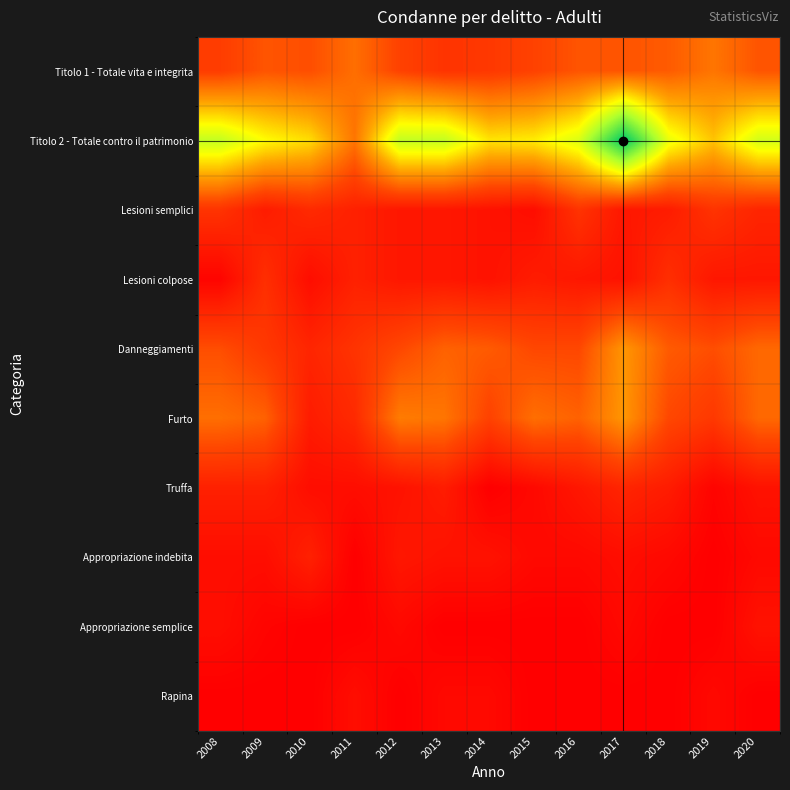

Which has a higher value, 2009 or 2018?

2018